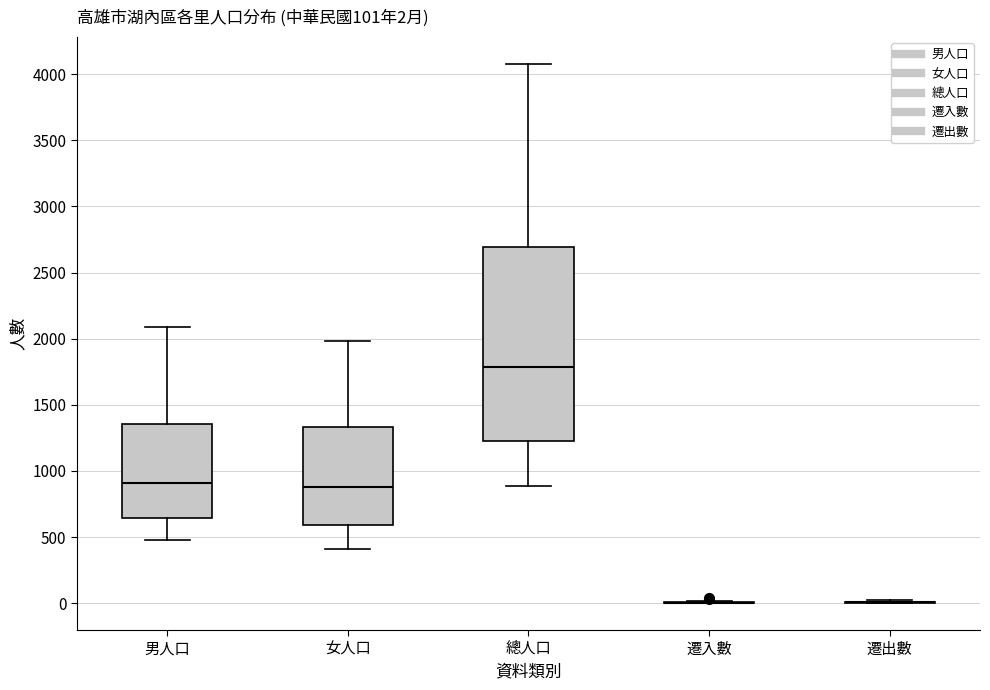

Comparing the boxes themselves (not the whiskers), which one is the tallest?

總人口